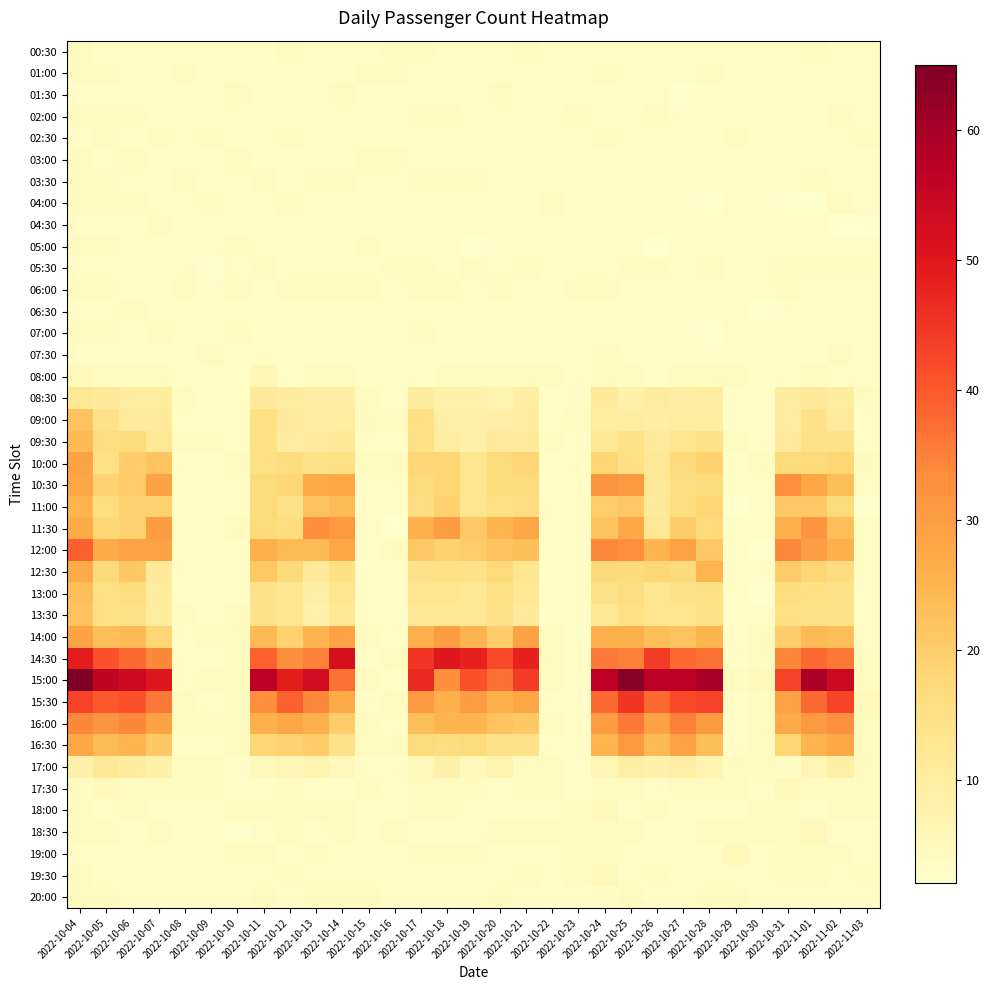

Reading left to right, transcribe all the data shown in this chart.

00:30: 2022-10-04=4	2022-10-05=3	2022-10-06=3	2022-10-07=3	2022-10-08=3	2022-10-09=3	2022-10-10=3	2022-10-11=3	2022-10-12=4	2022-10-13=3	2022-10-14=3	2022-10-15=3	2022-10-16=4	2022-10-17=4	2022-10-18=3	2022-10-19=3	2022-10-20=3	2022-10-21=4	2022-10-22=3	2022-10-23=3	2022-10-24=3	2022-10-25=3	2022-10-26=3	2022-10-27=3	2022-10-28=3	2022-10-29=3	2022-10-30=3	2022-10-31=3	2022-11-01=4	2022-11-02=3	2022-11-03=3
01:00: 2022-10-04=4	2022-10-05=4	2022-10-06=3	2022-10-07=3	2022-10-08=4	2022-10-09=3	2022-10-10=3	2022-10-11=3	2022-10-12=3	2022-10-13=3	2022-10-14=3	2022-10-15=4	2022-10-16=4	2022-10-17=3	2022-10-18=3	2022-10-19=3	2022-10-20=3	2022-10-21=3	2022-10-22=3	2022-10-23=3	2022-10-24=4	2022-10-25=3	2022-10-26=3	2022-10-27=3	2022-10-28=4	2022-10-29=3	2022-10-30=3	2022-10-31=3	2022-11-01=3	2022-11-02=3	2022-11-03=3
01:30: 2022-10-04=3	2022-10-05=3	2022-10-06=3	2022-10-07=3	2022-10-08=3	2022-10-09=3	2022-10-10=4	2022-10-11=3	2022-10-12=3	2022-10-13=3	2022-10-14=4	2022-10-15=3	2022-10-16=3	2022-10-17=3	2022-10-18=3	2022-10-19=3	2022-10-20=4	2022-10-21=3	2022-10-22=3	2022-10-23=3	2022-10-24=3	2022-10-25=3	2022-10-26=3	2022-10-27=2	2022-10-28=3	2022-10-29=3	2022-10-30=3	2022-10-31=3	2022-11-01=3	2022-11-02=3	2022-11-03=3
02:00: 2022-10-04=4	2022-10-05=4	2022-10-06=4	2022-10-07=3	2022-10-08=3	2022-10-09=3	2022-10-10=3	2022-10-11=3	2022-10-12=3	2022-10-13=3	2022-10-14=3	2022-10-15=3	2022-10-16=3	2022-10-17=4	2022-10-18=4	2022-10-19=3	2022-10-20=3	2022-10-21=3	2022-10-22=3	2022-10-23=4	2022-10-24=3	2022-10-25=3	2022-10-26=4	2022-10-27=3	2022-10-28=3	2022-10-29=3	2022-10-30=3	2022-10-31=3	2022-11-01=3	2022-11-02=4	2022-11-03=3
02:30: 2022-10-04=3	2022-10-05=4	2022-10-06=3	2022-10-07=4	2022-10-08=3	2022-10-09=4	2022-10-10=3	2022-10-11=3	2022-10-12=4	2022-10-13=3	2022-10-14=3	2022-10-15=3	2022-10-16=3	2022-10-17=3	2022-10-18=3	2022-10-19=3	2022-10-20=3	2022-10-21=3	2022-10-22=3	2022-10-23=3	2022-10-24=4	2022-10-25=3	2022-10-26=3	2022-10-27=3	2022-10-28=3	2022-10-29=4	2022-10-30=3	2022-10-31=3	2022-11-01=3	2022-11-02=3	2022-11-03=4
03:00: 2022-10-04=4	2022-10-05=3	2022-10-06=4	2022-10-07=3	2022-10-08=3	2022-10-09=3	2022-10-10=4	2022-10-11=3	2022-10-12=3	2022-10-13=3	2022-10-14=3	2022-10-15=4	2022-10-16=4	2022-10-17=3	2022-10-18=3	2022-10-19=3	2022-10-20=3	2022-10-21=3	2022-10-22=3	2022-10-23=3	2022-10-24=3	2022-10-25=3	2022-10-26=3	2022-10-27=3	2022-10-28=3	2022-10-29=3	2022-10-30=3	2022-10-31=3	2022-11-01=3	2022-11-02=3	2022-11-03=3
03:30: 2022-10-04=4	2022-10-05=4	2022-10-06=3	2022-10-07=3	2022-10-08=4	2022-10-09=3	2022-10-10=3	2022-10-11=4	2022-10-12=3	2022-10-13=4	2022-10-14=4	2022-10-15=3	2022-10-16=3	2022-10-17=4	2022-10-18=4	2022-10-19=4	2022-10-20=3	2022-10-21=3	2022-10-22=3	2022-10-23=3	2022-10-24=3	2022-10-25=3	2022-10-26=3	2022-10-27=3	2022-10-28=3	2022-10-29=3	2022-10-30=3	2022-10-31=3	2022-11-01=4	2022-11-02=3	2022-11-03=3
04:00: 2022-10-04=4	2022-10-05=4	2022-10-06=4	2022-10-07=3	2022-10-08=3	2022-10-09=4	2022-10-10=3	2022-10-11=3	2022-10-12=4	2022-10-13=3	2022-10-14=3	2022-10-15=3	2022-10-16=3	2022-10-17=3	2022-10-18=3	2022-10-19=3	2022-10-20=3	2022-10-21=3	2022-10-22=4	2022-10-23=3	2022-10-24=3	2022-10-25=3	2022-10-26=3	2022-10-27=3	2022-10-28=2	2022-10-29=3	2022-10-30=3	2022-10-31=2	2022-11-01=2	2022-11-02=4	2022-11-03=3
04:30: 2022-10-04=3	2022-10-05=3	2022-10-06=3	2022-10-07=4	2022-10-08=3	2022-10-09=3	2022-10-10=3	2022-10-11=3	2022-10-12=3	2022-10-13=3	2022-10-14=3	2022-10-15=3	2022-10-16=3	2022-10-17=3	2022-10-18=3	2022-10-19=3	2022-10-20=3	2022-10-21=3	2022-10-22=3	2022-10-23=3	2022-10-24=3	2022-10-25=3	2022-10-26=3	2022-10-27=3	2022-10-28=3	2022-10-29=3	2022-10-30=3	2022-10-31=3	2022-11-01=3	2022-11-02=2	2022-11-03=2
05:00: 2022-10-04=4	2022-10-05=4	2022-10-06=3	2022-10-07=3	2022-10-08=3	2022-10-09=3	2022-10-10=4	2022-10-11=3	2022-10-12=3	2022-10-13=3	2022-10-14=3	2022-10-15=4	2022-10-16=3	2022-10-17=3	2022-10-18=3	2022-10-19=2	2022-10-20=3	2022-10-21=3	2022-10-22=3	2022-10-23=3	2022-10-24=3	2022-10-25=3	2022-10-26=2	2022-10-27=3	2022-10-28=3	2022-10-29=3	2022-10-30=3	2022-10-31=3	2022-11-01=3	2022-11-02=3	2022-11-03=3
05:30: 2022-10-04=3	2022-10-05=3	2022-10-06=3	2022-10-07=3	2022-10-08=3	2022-10-09=2	2022-10-10=3	2022-10-11=4	2022-10-12=3	2022-10-13=3	2022-10-14=3	2022-10-15=3	2022-10-16=4	2022-10-17=4	2022-10-18=3	2022-10-19=4	2022-10-20=3	2022-10-21=4	2022-10-22=3	2022-10-23=3	2022-10-24=3	2022-10-25=4	2022-10-26=4	2022-10-27=3	2022-10-28=4	2022-10-29=3	2022-10-30=3	2022-10-31=4	2022-11-01=4	2022-11-02=4	2022-11-03=4
06:00: 2022-10-04=4	2022-10-05=4	2022-10-06=3	2022-10-07=3	2022-10-08=4	2022-10-09=3	2022-10-10=4	2022-10-11=3	2022-10-12=4	2022-10-13=4	2022-10-14=4	2022-10-15=4	2022-10-16=3	2022-10-17=4	2022-10-18=4	2022-10-19=3	2022-10-20=4	2022-10-21=3	2022-10-22=3	2022-10-23=4	2022-10-24=4	2022-10-25=3	2022-10-26=3	2022-10-27=3	2022-10-28=3	2022-10-29=3	2022-10-30=3	2022-10-31=4	2022-11-01=3	2022-11-02=3	2022-11-03=3
06:30: 2022-10-04=3	2022-10-05=3	2022-10-06=4	2022-10-07=3	2022-10-08=3	2022-10-09=3	2022-10-10=3	2022-10-11=3	2022-10-12=3	2022-10-13=3	2022-10-14=3	2022-10-15=3	2022-10-16=3	2022-10-17=3	2022-10-18=3	2022-10-19=3	2022-10-20=3	2022-10-21=3	2022-10-22=3	2022-10-23=3	2022-10-24=3	2022-10-25=3	2022-10-26=3	2022-10-27=3	2022-10-28=3	2022-10-29=3	2022-10-30=2	2022-10-31=3	2022-11-01=3	2022-11-02=3	2022-11-03=3
07:00: 2022-10-04=4	2022-10-05=4	2022-10-06=3	2022-10-07=4	2022-10-08=3	2022-10-09=3	2022-10-10=4	2022-10-11=3	2022-10-12=3	2022-10-13=3	2022-10-14=3	2022-10-15=3	2022-10-16=3	2022-10-17=4	2022-10-18=3	2022-10-19=3	2022-10-20=3	2022-10-21=3	2022-10-22=3	2022-10-23=3	2022-10-24=3	2022-10-25=3	2022-10-26=3	2022-10-27=3	2022-10-28=2	2022-10-29=3	2022-10-30=3	2022-10-31=3	2022-11-01=3	2022-11-02=3	2022-11-03=3
07:30: 2022-10-04=3	2022-10-05=3	2022-10-06=3	2022-10-07=3	2022-10-08=3	2022-10-09=4	2022-10-10=3	2022-10-11=3	2022-10-12=3	2022-10-13=3	2022-10-14=3	2022-10-15=3	2022-10-16=3	2022-10-17=3	2022-10-18=3	2022-10-19=3	2022-10-20=3	2022-10-21=3	2022-10-22=3	2022-10-23=3	2022-10-24=4	2022-10-25=3	2022-10-26=3	2022-10-27=3	2022-10-28=3	2022-10-29=3	2022-10-30=3	2022-10-31=3	2022-11-01=3	2022-11-02=4	2022-11-03=3
08:00: 2022-10-04=5	2022-10-05=4	2022-10-06=4	2022-10-07=4	2022-10-08=3	2022-10-09=3	2022-10-10=3	2022-10-11=6	2022-10-12=3	2022-10-13=4	2022-10-14=4	2022-10-15=3	2022-10-16=3	2022-10-17=3	2022-10-18=4	2022-10-19=4	2022-10-20=4	2022-10-21=4	2022-10-22=4	2022-10-23=3	2022-10-24=4	2022-10-25=4	2022-10-26=3	2022-10-27=4	2022-10-28=4	2022-10-29=4	2022-10-30=3	2022-10-31=3	2022-11-01=4	2022-11-02=3	2022-11-03=3
08:30: 2022-10-04=12	2022-10-05=11	2022-10-06=10	2022-10-07=10	2022-10-08=4	2022-10-09=3	2022-10-10=3	2022-10-11=11	2022-10-12=10	2022-10-13=9	2022-10-14=9	2022-10-15=4	2022-10-16=3	2022-10-17=10	2022-10-18=8	2022-10-19=8	2022-10-20=7	2022-10-21=9	2022-10-22=3	2022-10-23=3	2022-10-24=11	2022-10-25=8	2022-10-26=10	2022-10-27=9	2022-10-28=10	2022-10-29=3	2022-10-30=3	2022-10-31=10	2022-11-01=11	2022-11-02=10	2022-11-03=4
09:00: 2022-10-04=22	2022-10-05=14	2022-10-06=11	2022-10-07=11	2022-10-08=3	2022-10-09=3	2022-10-10=3	2022-10-11=15	2022-10-12=11	2022-10-13=10	2022-10-14=10	2022-10-15=4	2022-10-16=4	2022-10-17=15	2022-10-18=9	2022-10-19=9	2022-10-20=9	2022-10-21=10	2022-10-22=3	2022-10-23=4	2022-10-24=10	2022-10-25=10	2022-10-26=9	2022-10-27=10	2022-10-28=10	2022-10-29=3	2022-10-30=3	2022-10-31=10	2022-11-01=14	2022-11-02=11	2022-11-03=3
09:30: 2022-10-04=24	2022-10-05=16	2022-10-06=17	2022-10-07=12	2022-10-08=4	2022-10-09=4	2022-10-10=3	2022-10-11=15	2022-10-12=10	2022-10-13=11	2022-10-14=12	2022-10-15=3	2022-10-16=3	2022-10-17=15	2022-10-18=10	2022-10-19=9	2022-10-20=11	2022-10-21=11	2022-10-22=4	2022-10-23=3	2022-10-24=12	2022-10-25=14	2022-10-26=11	2022-10-27=13	2022-10-28=14	2022-10-29=4	2022-10-30=3	2022-10-31=11	2022-11-01=14	2022-11-02=14	2022-11-03=3
10:00: 2022-10-04=29	2022-10-05=15	2022-10-06=20	2022-10-07=22	2022-10-08=3	2022-10-09=3	2022-10-10=4	2022-10-11=15	2022-10-12=16	2022-10-13=14	2022-10-14=15	2022-10-15=4	2022-10-16=4	2022-10-17=18	2022-10-18=18	2022-10-19=13	2022-10-20=17	2022-10-21=18	2022-10-22=3	2022-10-23=3	2022-10-24=18	2022-10-25=15	2022-10-26=12	2022-10-27=17	2022-10-28=19	2022-10-29=3	2022-10-30=4	2022-10-31=17	2022-11-01=17	2022-11-02=18	2022-11-03=4
10:30: 2022-10-04=28	2022-10-05=19	2022-10-06=20	2022-10-07=29	2022-10-08=3	2022-10-09=3	2022-10-10=3	2022-10-11=17	2022-10-12=18	2022-10-13=27	2022-10-14=28	2022-10-15=3	2022-10-16=3	2022-10-17=17	2022-10-18=18	2022-10-19=13	2022-10-20=17	2022-10-21=17	2022-10-22=3	2022-10-23=3	2022-10-24=32	2022-10-25=31	2022-10-26=12	2022-10-27=16	2022-10-28=17	2022-10-29=3	2022-10-30=3	2022-10-31=33	2022-11-01=28	2022-11-02=23	2022-11-03=3
11:00: 2022-10-04=25	2022-10-05=16	2022-10-06=19	2022-10-07=19	2022-10-08=3	2022-10-09=3	2022-10-10=3	2022-10-11=17	2022-10-12=14	2022-10-13=22	2022-10-14=24	2022-10-15=3	2022-10-16=3	2022-10-17=16	2022-10-18=19	2022-10-19=13	2022-10-20=15	2022-10-21=16	2022-10-22=3	2022-10-23=3	2022-10-24=20	2022-10-25=21	2022-10-26=11	2022-10-27=16	2022-10-28=18	2022-10-29=2	2022-10-30=3	2022-10-31=21	2022-11-01=21	2022-11-02=17	2022-11-03=2
11:30: 2022-10-04=27	2022-10-05=18	2022-10-06=19	2022-10-07=30	2022-10-08=3	2022-10-09=3	2022-10-10=4	2022-10-11=17	2022-10-12=16	2022-10-13=33	2022-10-14=31	2022-10-15=3	2022-10-16=2	2022-10-17=26	2022-10-18=30	2022-10-19=21	2022-10-20=25	2022-10-21=28	2022-10-22=3	2022-10-23=3	2022-10-24=22	2022-10-25=28	2022-10-26=12	2022-10-27=20	2022-10-28=17	2022-10-29=3	2022-10-30=3	2022-10-31=26	2022-11-01=32	2022-11-02=23	2022-11-03=3
12:00: 2022-10-04=39	2022-10-05=27	2022-10-06=29	2022-10-07=29	2022-10-08=3	2022-10-09=3	2022-10-10=3	2022-10-11=26	2022-10-12=24	2022-10-13=24	2022-10-14=28	2022-10-15=3	2022-10-16=4	2022-10-17=21	2022-10-18=19	2022-10-19=20	2022-10-20=22	2022-10-21=23	2022-10-22=3	2022-10-23=3	2022-10-24=34	2022-10-25=33	2022-10-26=25	2022-10-27=29	2022-10-28=21	2022-10-29=3	2022-10-30=2	2022-10-31=34	2022-11-01=30	2022-11-02=26	2022-11-03=3
12:30: 2022-10-04=27	2022-10-05=17	2022-10-06=21	2022-10-07=11	2022-10-08=3	2022-10-09=3	2022-10-10=3	2022-10-11=21	2022-10-12=17	2022-10-13=11	2022-10-14=15	2022-10-15=3	2022-10-16=3	2022-10-17=14	2022-10-18=15	2022-10-19=14	2022-10-20=17	2022-10-21=13	2022-10-22=3	2022-10-23=3	2022-10-24=17	2022-10-25=17	2022-10-26=18	2022-10-27=17	2022-10-28=25	2022-10-29=3	2022-10-30=3	2022-10-31=20	2022-11-01=18	2022-11-02=16	2022-11-03=3
13:00: 2022-10-04=23	2022-10-05=15	2022-10-06=16	2022-10-07=10	2022-10-08=3	2022-10-09=3	2022-10-10=3	2022-10-11=14	2022-10-12=13	2022-10-13=9	2022-10-14=13	2022-10-15=3	2022-10-16=3	2022-10-17=13	2022-10-18=13	2022-10-19=12	2022-10-20=15	2022-10-21=12	2022-10-22=3	2022-10-23=3	2022-10-24=14	2022-10-25=16	2022-10-26=13	2022-10-27=14	2022-10-28=15	2022-10-29=3	2022-10-30=2	2022-10-31=16	2022-11-01=15	2022-11-02=14	2022-11-03=3
13:30: 2022-10-04=22	2022-10-05=15	2022-10-06=14	2022-10-07=10	2022-10-08=4	2022-10-09=3	2022-10-10=4	2022-10-11=14	2022-10-12=13	2022-10-13=8	2022-10-14=12	2022-10-15=3	2022-10-16=3	2022-10-17=12	2022-10-18=12	2022-10-19=12	2022-10-20=14	2022-10-21=11	2022-10-22=3	2022-10-23=3	2022-10-24=12	2022-10-25=15	2022-10-26=13	2022-10-27=13	2022-10-28=14	2022-10-29=3	2022-10-30=3	2022-10-31=15	2022-11-01=14	2022-11-02=14	2022-11-03=3
14:00: 2022-10-04=29	2022-10-05=23	2022-10-06=24	2022-10-07=18	2022-10-08=3	2022-10-09=4	2022-10-10=4	2022-10-11=24	2022-10-12=19	2022-10-13=25	2022-10-14=29	2022-10-15=4	2022-10-16=3	2022-10-17=26	2022-10-18=30	2022-10-19=25	2022-10-20=20	2022-10-21=29	2022-10-22=4	2022-10-23=3	2022-10-24=26	2022-10-25=26	2022-10-26=23	2022-10-27=22	2022-10-28=25	2022-10-29=3	2022-10-30=4	2022-10-31=20	2022-11-01=24	2022-11-02=23	2022-11-03=3
14:30: 2022-10-04=49	2022-10-05=41	2022-10-06=38	2022-10-07=34	2022-10-08=3	2022-10-09=3	2022-10-10=4	2022-10-11=39	2022-10-12=33	2022-10-13=35	2022-10-14=52	2022-10-15=3	2022-10-16=4	2022-10-17=45	2022-10-18=50	2022-10-19=48	2022-10-20=42	2022-10-21=48	2022-10-22=4	2022-10-23=3	2022-10-24=36	2022-10-25=35	2022-10-26=44	2022-10-27=38	2022-10-28=37	2022-10-29=3	2022-10-30=4	2022-10-31=34	2022-11-01=38	2022-11-02=36	2022-11-03=4
15:00: 2022-10-04=65	2022-10-05=56	2022-10-06=54	2022-10-07=50	2022-10-08=3	2022-10-09=4	2022-10-10=4	2022-10-11=57	2022-10-12=49	2022-10-13=53	2022-10-14=37	2022-10-15=4	2022-10-16=3	2022-10-17=47	2022-10-18=33	2022-10-19=41	2022-10-20=37	2022-10-21=44	2022-10-22=4	2022-10-23=3	2022-10-24=57	2022-10-25=64	2022-10-26=57	2022-10-27=57	2022-10-28=60	2022-10-29=4	2022-10-30=5	2022-10-31=43	2022-11-01=59	2022-11-02=54	2022-11-03=4
15:30: 2022-10-04=43	2022-10-05=40	2022-10-06=41	2022-10-07=36	2022-10-08=4	2022-10-09=3	2022-10-10=4	2022-10-11=33	2022-10-12=39	2022-10-13=34	2022-10-14=27	2022-10-15=3	2022-10-16=4	2022-10-17=31	2022-10-18=26	2022-10-19=30	2022-10-20=26	2022-10-21=28	2022-10-22=3	2022-10-23=3	2022-10-24=38	2022-10-25=45	2022-10-26=38	2022-10-27=42	2022-10-28=43	2022-10-29=3	2022-10-30=4	2022-10-31=29	2022-11-01=38	2022-11-02=43	2022-11-03=5
16:00: 2022-10-04=34	2022-10-05=32	2022-10-06=34	2022-10-07=29	2022-10-08=4	2022-10-09=4	2022-10-10=4	2022-10-11=26	2022-10-12=28	2022-10-13=26	2022-10-14=20	2022-10-15=4	2022-10-16=3	2022-10-17=23	2022-10-18=25	2022-10-19=25	2022-10-20=22	2022-10-21=21	2022-10-22=4	2022-10-23=3	2022-10-24=30	2022-10-25=36	2022-10-26=29	2022-10-27=35	2022-10-28=31	2022-10-29=3	2022-10-30=4	2022-10-31=27	2022-11-01=31	2022-11-02=33	2022-11-03=4
16:30: 2022-10-04=28	2022-10-05=24	2022-10-06=25	2022-10-07=21	2022-10-08=3	2022-10-09=3	2022-10-10=4	2022-10-11=18	2022-10-12=19	2022-10-13=20	2022-10-14=14	2022-10-15=4	2022-10-16=4	2022-10-17=17	2022-10-18=16	2022-10-19=17	2022-10-20=14	2022-10-21=14	2022-10-22=3	2022-10-23=3	2022-10-24=25	2022-10-25=31	2022-10-26=24	2022-10-27=29	2022-10-28=23	2022-10-29=3	2022-10-30=4	2022-10-31=18	2022-11-01=25	2022-11-02=28	2022-11-03=4
17:00: 2022-10-04=8	2022-10-05=12	2022-10-06=10	2022-10-07=8	2022-10-08=4	2022-10-09=4	2022-10-10=3	2022-10-11=5	2022-10-12=6	2022-10-13=7	2022-10-14=5	2022-10-15=3	2022-10-16=3	2022-10-17=5	2022-10-18=8	2022-10-19=5	2022-10-20=7	2022-10-21=4	2022-10-22=4	2022-10-23=3	2022-10-24=6	2022-10-25=9	2022-10-26=8	2022-10-27=9	2022-10-28=7	2022-10-29=4	2022-10-30=4	2022-10-31=3	2022-11-01=6	2022-11-02=9	2022-11-03=4
17:30: 2022-10-04=4	2022-10-05=5	2022-10-06=4	2022-10-07=4	2022-10-08=4	2022-10-09=4	2022-10-10=3	2022-10-11=3	2022-10-12=4	2022-10-13=3	2022-10-14=3	2022-10-15=4	2022-10-16=3	2022-10-17=4	2022-10-18=4	2022-10-19=4	2022-10-20=3	2022-10-21=4	2022-10-22=4	2022-10-23=3	2022-10-24=4	2022-10-25=4	2022-10-26=3	2022-10-27=4	2022-10-28=4	2022-10-29=4	2022-10-30=3	2022-10-31=5	2022-11-01=4	2022-11-02=4	2022-11-03=4
18:00: 2022-10-04=4	2022-10-05=3	2022-10-06=4	2022-10-07=3	2022-10-08=3	2022-10-09=3	2022-10-10=4	2022-10-11=4	2022-10-12=4	2022-10-13=4	2022-10-14=4	2022-10-15=3	2022-10-16=3	2022-10-17=4	2022-10-18=4	2022-10-19=3	2022-10-20=3	2022-10-21=3	2022-10-22=3	2022-10-23=4	2022-10-24=5	2022-10-25=3	2022-10-26=4	2022-10-27=3	2022-10-28=3	2022-10-29=3	2022-10-30=4	2022-10-31=4	2022-11-01=3	2022-11-02=4	2022-11-03=4
18:30: 2022-10-04=4	2022-10-05=4	2022-10-06=3	2022-10-07=4	2022-10-08=3	2022-10-09=3	2022-10-10=2	2022-10-11=3	2022-10-12=4	2022-10-13=3	2022-10-14=4	2022-10-15=3	2022-10-16=4	2022-10-17=3	2022-10-18=3	2022-10-19=3	2022-10-20=4	2022-10-21=4	2022-10-22=4	2022-10-23=4	2022-10-24=4	2022-10-25=4	2022-10-26=3	2022-10-27=3	2022-10-28=4	2022-10-29=4	2022-10-30=4	2022-10-31=4	2022-11-01=5	2022-11-02=3	2022-11-03=3
19:00: 2022-10-04=3	2022-10-05=3	2022-10-06=3	2022-10-07=3	2022-10-08=3	2022-10-09=3	2022-10-10=4	2022-10-11=4	2022-10-12=3	2022-10-13=4	2022-10-14=3	2022-10-15=3	2022-10-16=3	2022-10-17=4	2022-10-18=4	2022-10-19=4	2022-10-20=3	2022-10-21=3	2022-10-22=3	2022-10-23=4	2022-10-24=4	2022-10-25=3	2022-10-26=3	2022-10-27=3	2022-10-28=3	2022-10-29=5	2022-10-30=3	2022-10-31=4	2022-11-01=4	2022-11-02=4	2022-11-03=3
19:30: 2022-10-04=4	2022-10-05=3	2022-10-06=3	2022-10-07=3	2022-10-08=3	2022-10-09=3	2022-10-10=3	2022-10-11=3	2022-10-12=4	2022-10-13=3	2022-10-14=3	2022-10-15=3	2022-10-16=3	2022-10-17=3	2022-10-18=3	2022-10-19=3	2022-10-20=3	2022-10-21=4	2022-10-22=3	2022-10-23=4	2022-10-24=5	2022-10-25=3	2022-10-26=4	2022-10-27=3	2022-10-28=3	2022-10-29=3	2022-10-30=3	2022-10-31=4	2022-11-01=4	2022-11-02=3	2022-11-03=4
20:00: 2022-10-04=4	2022-10-05=4	2022-10-06=3	2022-10-07=3	2022-10-08=3	2022-10-09=3	2022-10-10=3	2022-10-11=4	2022-10-12=3	2022-10-13=4	2022-10-14=4	2022-10-15=4	2022-10-16=3	2022-10-17=3	2022-10-18=3	2022-10-19=3	2022-10-20=4	2022-10-21=3	2022-10-22=3	2022-10-23=3	2022-10-24=3	2022-10-25=4	2022-10-26=3	2022-10-27=3	2022-10-28=4	2022-10-29=4	2022-10-30=3	2022-10-31=3	2022-11-01=3	2022-11-02=3	2022-11-03=3